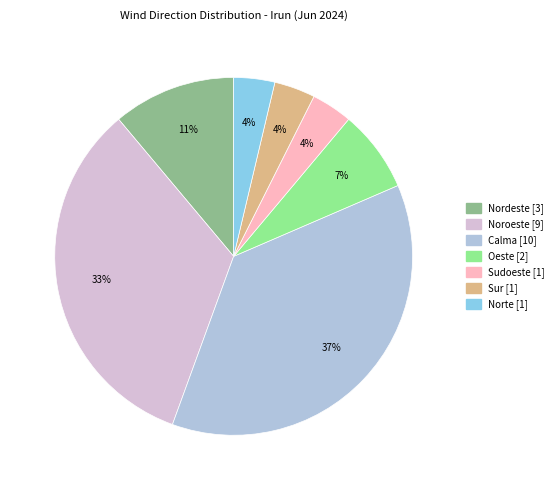

Does Sudoeste account for over 50% of the chart?

No